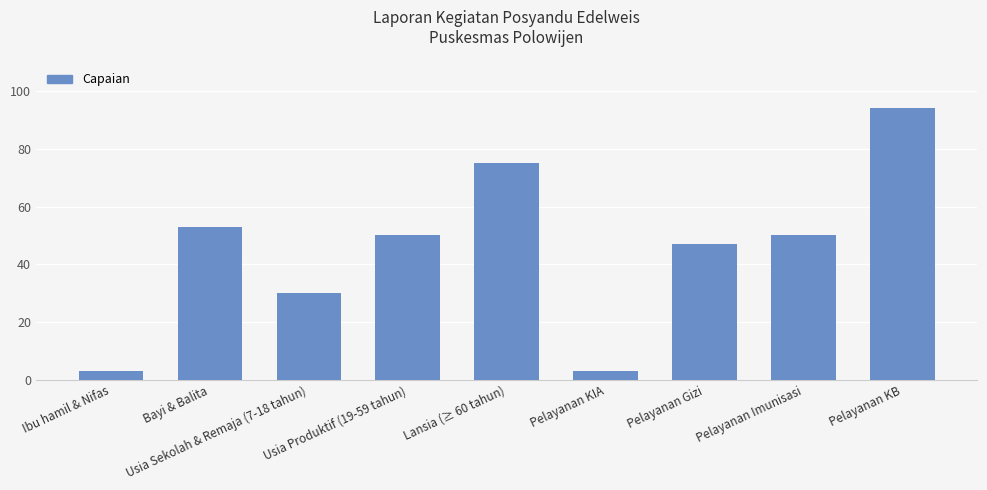

True or false: the data shows 53 at Usia Sekolah & Remaja (7-18 tahun).

False